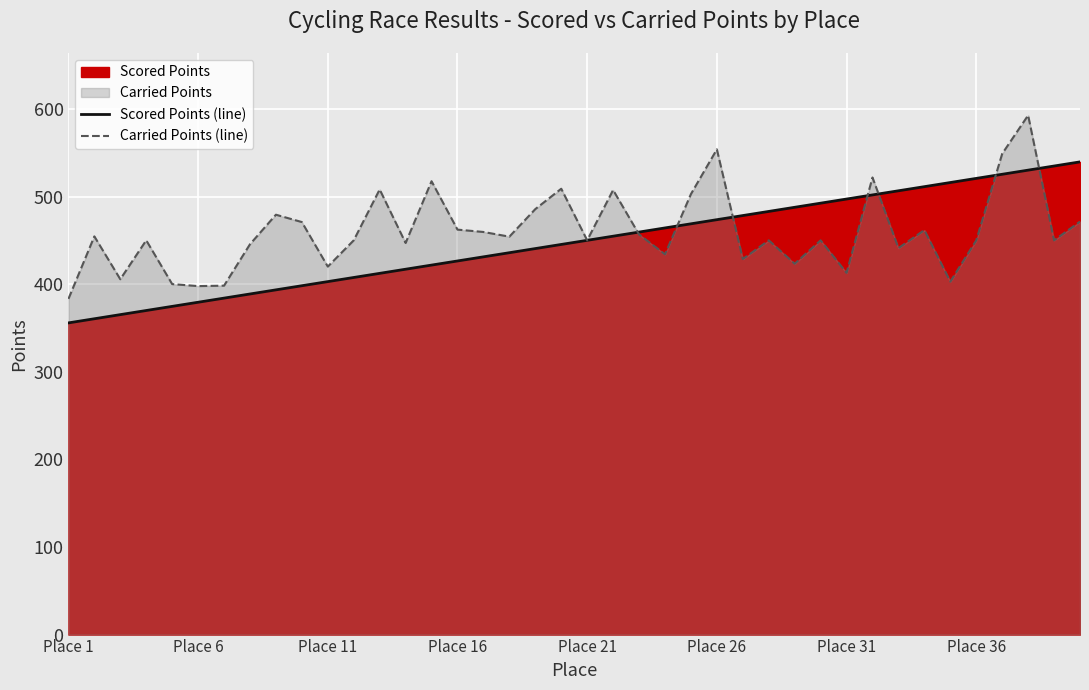

The value of Carried Points (line) at Place 6 is 315.1. True or false?

False